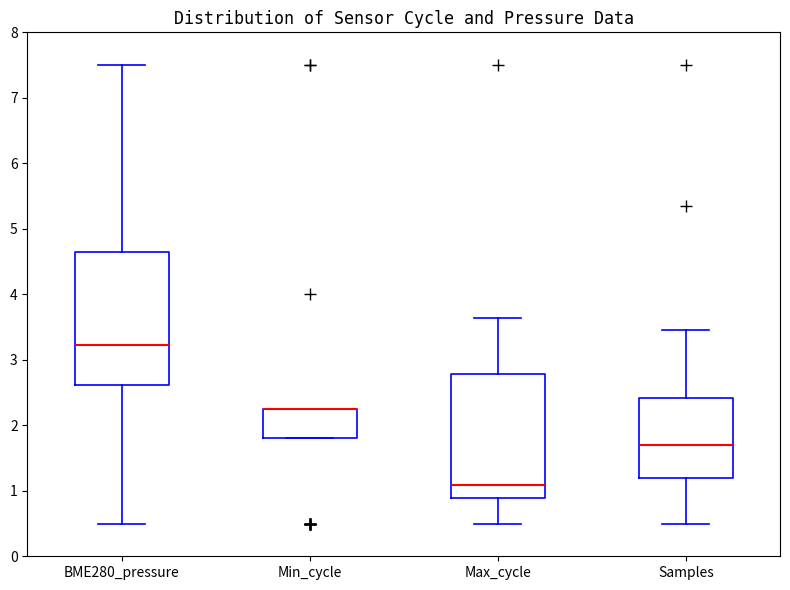

Reading left to right, read every box against the y-axis: the position of its median line, the range the box covers, and the ends of its whiskers. The values are not printed on the chart, so give them approximately, as read against the axis.

BME280_pressure: median 3.2, box 2.6 to 4.6, whiskers 0.5 to 7.5
Min_cycle: median 2.3 (drawn on the box's upper edge), box 1.8 to 2.3, whiskers 1.8 to 2.3
Max_cycle: median 1.1, box 0.9 to 2.8, whiskers 0.5 to 3.6
Samples: median 1.7, box 1.2 to 2.4, whiskers 0.5 to 3.5